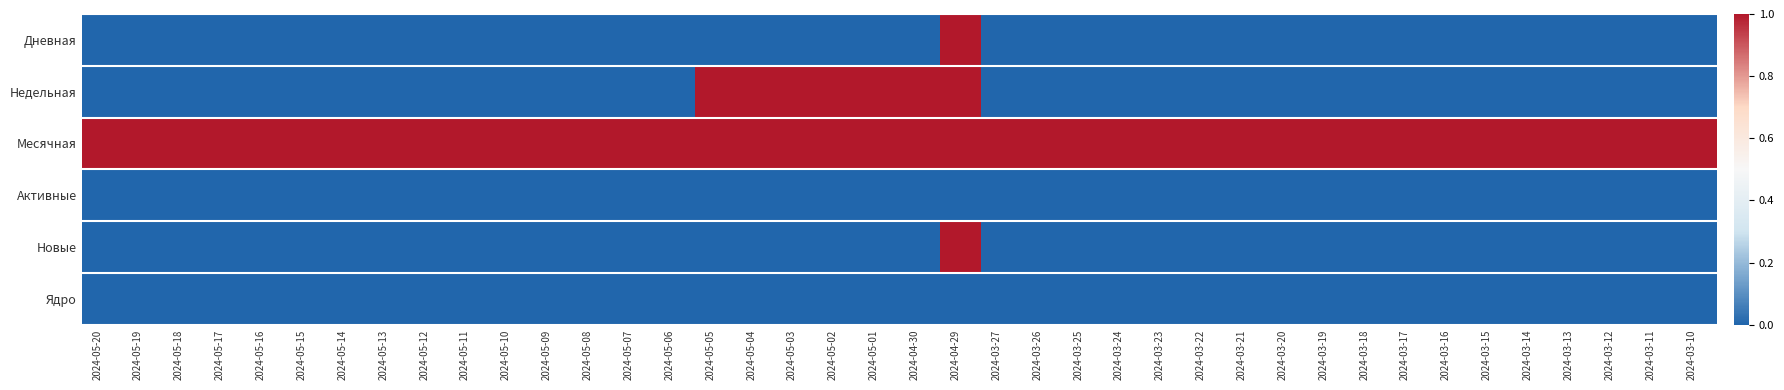

Reading right to left, transcribe all the data shown in this chart.

Дневная: 2024-03-10=0	2024-03-11=0	2024-03-12=0	2024-03-13=0	2024-03-14=0	2024-03-15=0	2024-03-16=0	2024-03-17=0	2024-03-18=0	2024-03-19=0	2024-03-20=0	2024-03-21=0	2024-03-22=0	2024-03-23=0	2024-03-24=0	2024-03-25=0	2024-03-26=0	2024-03-27=0	2024-04-29=1	2024-04-30=0	2024-05-01=0	2024-05-02=0	2024-05-03=0	2024-05-04=0	2024-05-05=0	2024-05-06=0	2024-05-07=0	2024-05-08=0	2024-05-09=0	2024-05-10=0	2024-05-11=0	2024-05-12=0	2024-05-13=0	2024-05-14=0	2024-05-15=0	2024-05-16=0	2024-05-17=0	2024-05-18=0	2024-05-19=0	2024-05-20=0
Недельная: 2024-03-10=0	2024-03-11=0	2024-03-12=0	2024-03-13=0	2024-03-14=0	2024-03-15=0	2024-03-16=0	2024-03-17=0	2024-03-18=0	2024-03-19=0	2024-03-20=0	2024-03-21=0	2024-03-22=0	2024-03-23=0	2024-03-24=0	2024-03-25=0	2024-03-26=0	2024-03-27=0	2024-04-29=1	2024-04-30=1	2024-05-01=1	2024-05-02=1	2024-05-03=1	2024-05-04=1	2024-05-05=1	2024-05-06=0	2024-05-07=0	2024-05-08=0	2024-05-09=0	2024-05-10=0	2024-05-11=0	2024-05-12=0	2024-05-13=0	2024-05-14=0	2024-05-15=0	2024-05-16=0	2024-05-17=0	2024-05-18=0	2024-05-19=0	2024-05-20=0
Месячная: 2024-03-10=1	2024-03-11=1	2024-03-12=1	2024-03-13=1	2024-03-14=1	2024-03-15=1	2024-03-16=1	2024-03-17=1	2024-03-18=1	2024-03-19=1	2024-03-20=1	2024-03-21=1	2024-03-22=1	2024-03-23=1	2024-03-24=1	2024-03-25=1	2024-03-26=1	2024-03-27=1	2024-04-29=1	2024-04-30=1	2024-05-01=1	2024-05-02=1	2024-05-03=1	2024-05-04=1	2024-05-05=1	2024-05-06=1	2024-05-07=1	2024-05-08=1	2024-05-09=1	2024-05-10=1	2024-05-11=1	2024-05-12=1	2024-05-13=1	2024-05-14=1	2024-05-15=1	2024-05-16=1	2024-05-17=1	2024-05-18=1	2024-05-19=1	2024-05-20=1
Активные: 2024-03-10=0	2024-03-11=0	2024-03-12=0	2024-03-13=0	2024-03-14=0	2024-03-15=0	2024-03-16=0	2024-03-17=0	2024-03-18=0	2024-03-19=0	2024-03-20=0	2024-03-21=0	2024-03-22=0	2024-03-23=0	2024-03-24=0	2024-03-25=0	2024-03-26=0	2024-03-27=0	2024-04-29=0	2024-04-30=0	2024-05-01=0	2024-05-02=0	2024-05-03=0	2024-05-04=0	2024-05-05=0	2024-05-06=0	2024-05-07=0	2024-05-08=0	2024-05-09=0	2024-05-10=0	2024-05-11=0	2024-05-12=0	2024-05-13=0	2024-05-14=0	2024-05-15=0	2024-05-16=0	2024-05-17=0	2024-05-18=0	2024-05-19=0	2024-05-20=0
Новые: 2024-03-10=0	2024-03-11=0	2024-03-12=0	2024-03-13=0	2024-03-14=0	2024-03-15=0	2024-03-16=0	2024-03-17=0	2024-03-18=0	2024-03-19=0	2024-03-20=0	2024-03-21=0	2024-03-22=0	2024-03-23=0	2024-03-24=0	2024-03-25=0	2024-03-26=0	2024-03-27=0	2024-04-29=1	2024-04-30=0	2024-05-01=0	2024-05-02=0	2024-05-03=0	2024-05-04=0	2024-05-05=0	2024-05-06=0	2024-05-07=0	2024-05-08=0	2024-05-09=0	2024-05-10=0	2024-05-11=0	2024-05-12=0	2024-05-13=0	2024-05-14=0	2024-05-15=0	2024-05-16=0	2024-05-17=0	2024-05-18=0	2024-05-19=0	2024-05-20=0
Ядро: 2024-03-10=0	2024-03-11=0	2024-03-12=0	2024-03-13=0	2024-03-14=0	2024-03-15=0	2024-03-16=0	2024-03-17=0	2024-03-18=0	2024-03-19=0	2024-03-20=0	2024-03-21=0	2024-03-22=0	2024-03-23=0	2024-03-24=0	2024-03-25=0	2024-03-26=0	2024-03-27=0	2024-04-29=0	2024-04-30=0	2024-05-01=0	2024-05-02=0	2024-05-03=0	2024-05-04=0	2024-05-05=0	2024-05-06=0	2024-05-07=0	2024-05-08=0	2024-05-09=0	2024-05-10=0	2024-05-11=0	2024-05-12=0	2024-05-13=0	2024-05-14=0	2024-05-15=0	2024-05-16=0	2024-05-17=0	2024-05-18=0	2024-05-19=0	2024-05-20=0